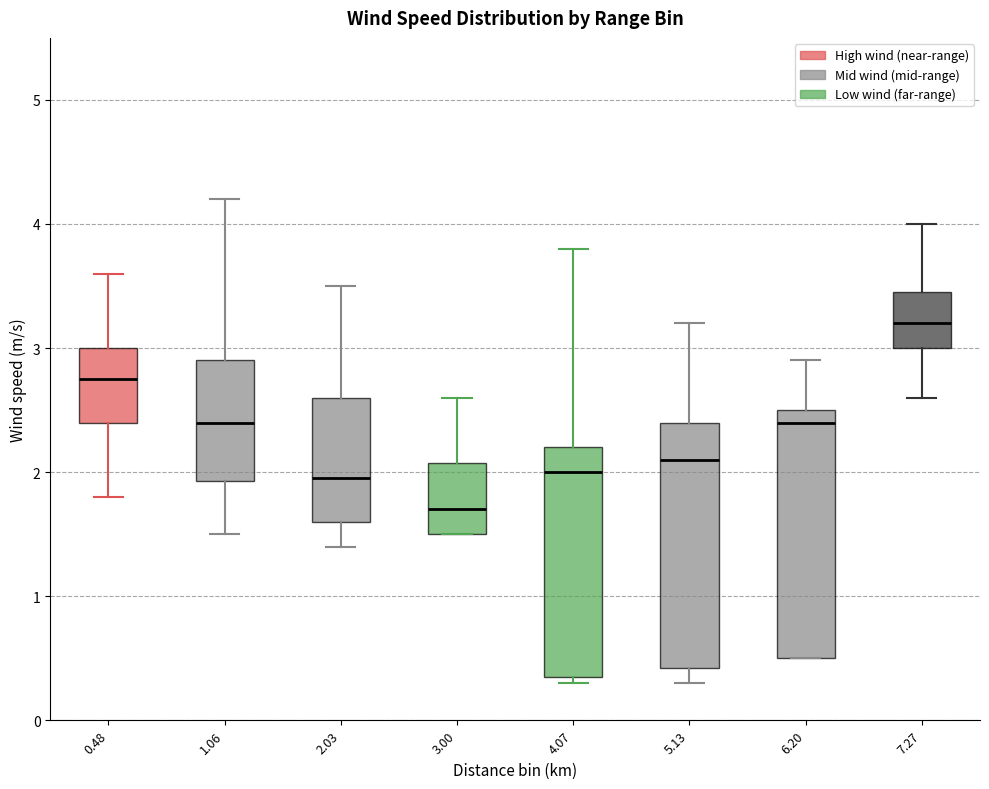

Reading left to right, transcribe this box plot: for each box, give where its median line is, the range the box spans, and where its two whiskers end, as read against the y-axis. The values are not printed on the chart, so give them approximately, as read against the axis.

0.48: median 2.8, box 2.4 to 3.0, whiskers 1.8 to 3.6
1.06: median 2.4, box 1.9 to 2.9, whiskers 1.5 to 4.2
2.03: median 2.0, box 1.6 to 2.6, whiskers 1.4 to 3.5
3.00: median 1.7, box 1.5 to 2.1, whiskers 1.5 to 2.6
4.07: median 2.0, box 0.4 to 2.2, whiskers 0.3 to 3.8
5.13: median 2.1, box 0.4 to 2.4, whiskers 0.3 to 3.2
6.20: median 2.4, box 0.5 to 2.5, whiskers 0.5 to 2.9
7.27: median 3.2, box 3.0 to 3.5, whiskers 2.6 to 4.0